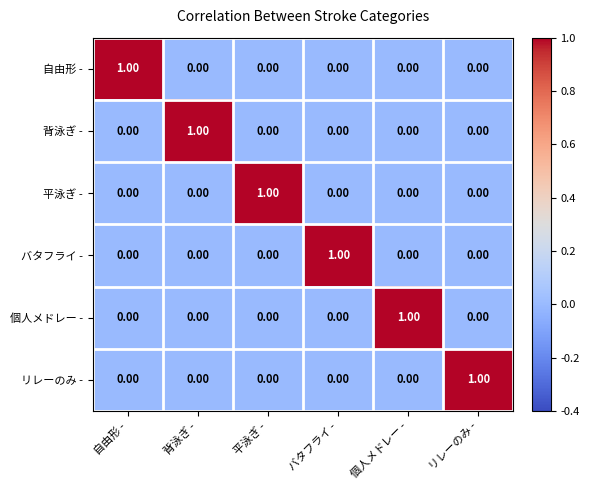

At which label does リレーのみ - reach its peak?

リレーのみ -